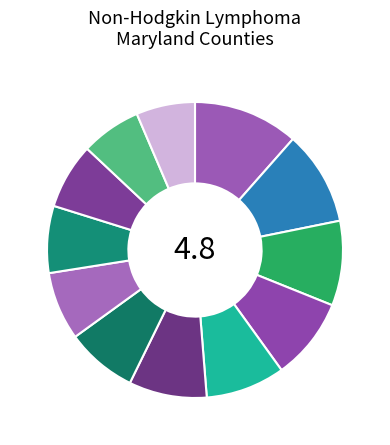

Is there any slice that represents more than half of the pie?

No